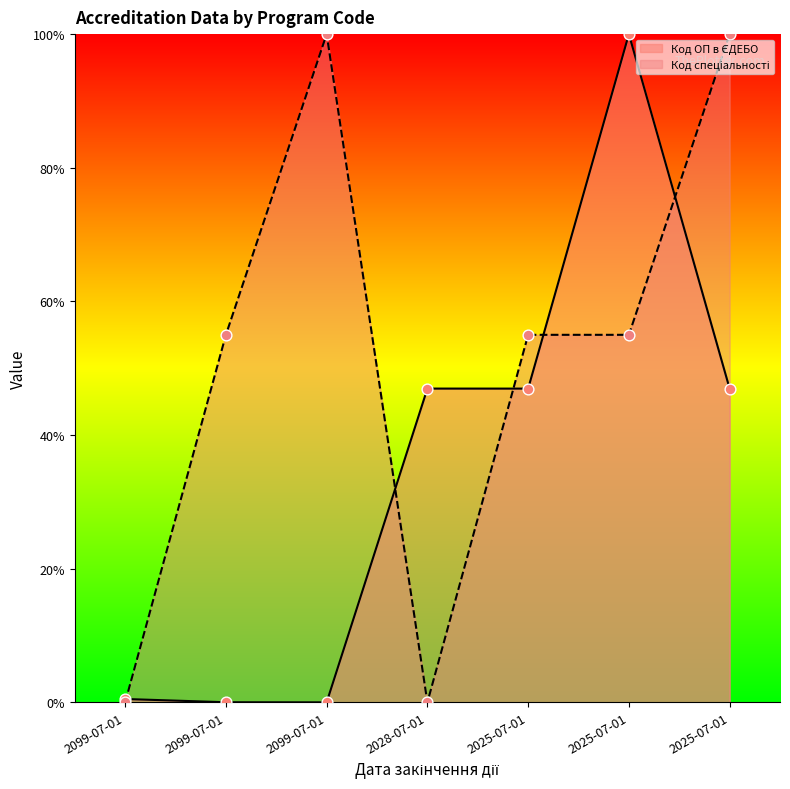

What are all the series names shown in the legend?

Код ОП в ЄДЕБО, Код спеціальності